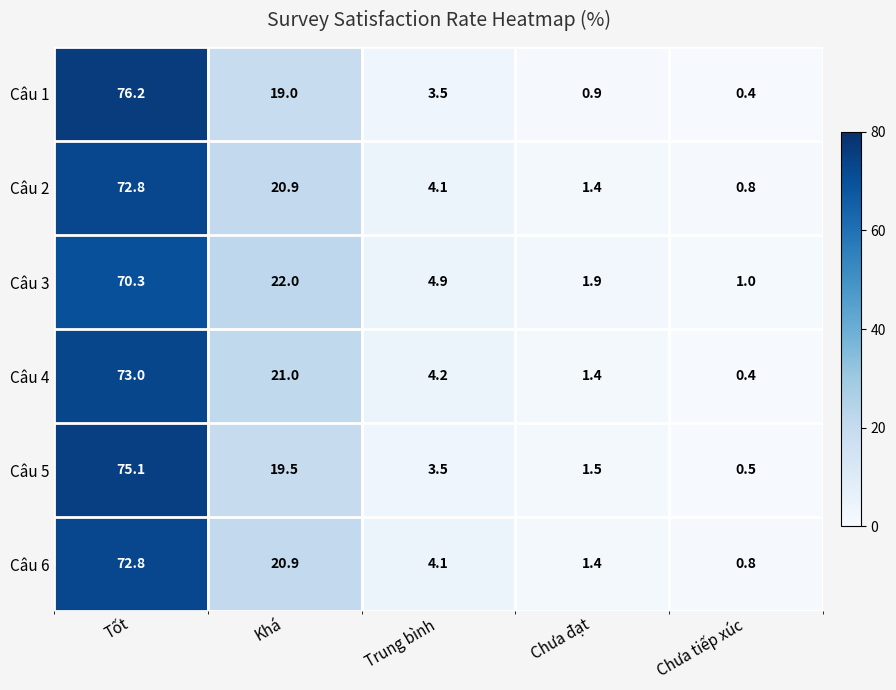

The value of Câu 4 at Tốt is 73.0. True or false?

True